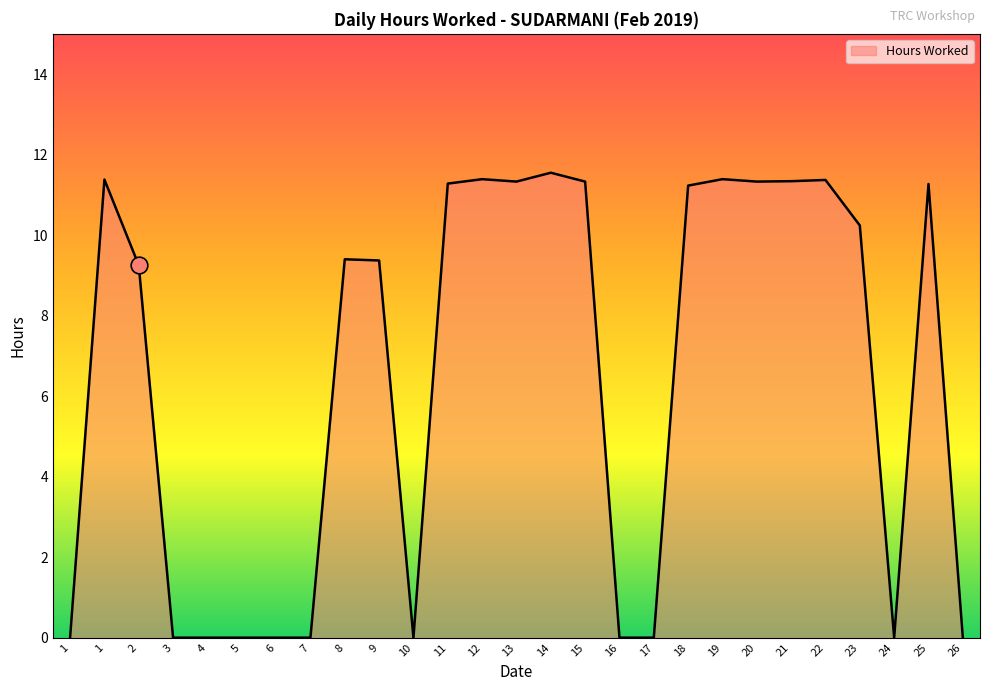

Where is the data nearest to the value 5?

2